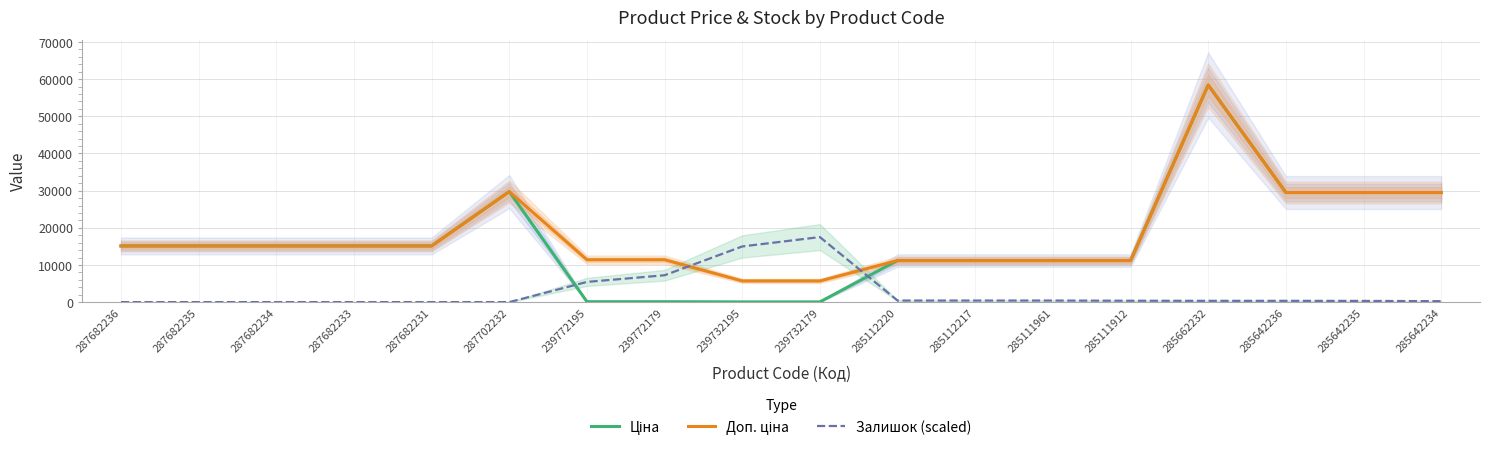

The Доп. ціна series shows 80775.8 at 285662232. True or false?

False